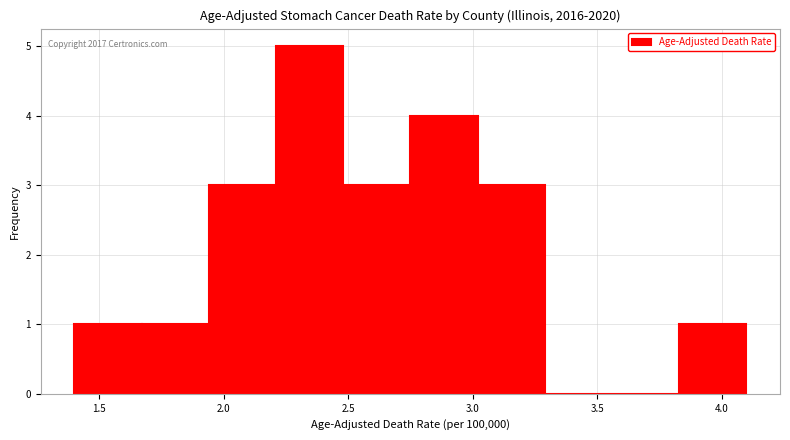

Which range on the x-axis has the tallest bar?

2.21 to 2.48